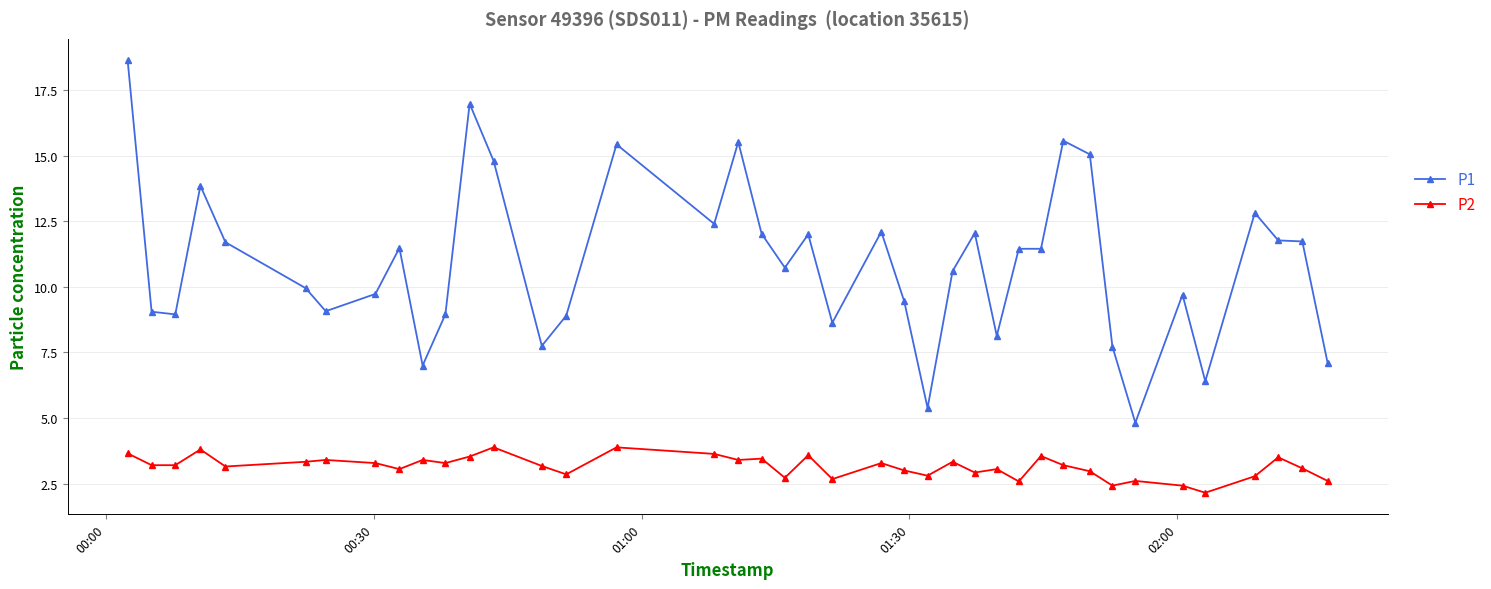

What is the value of the P1 point at the 27th from the left?

12.1